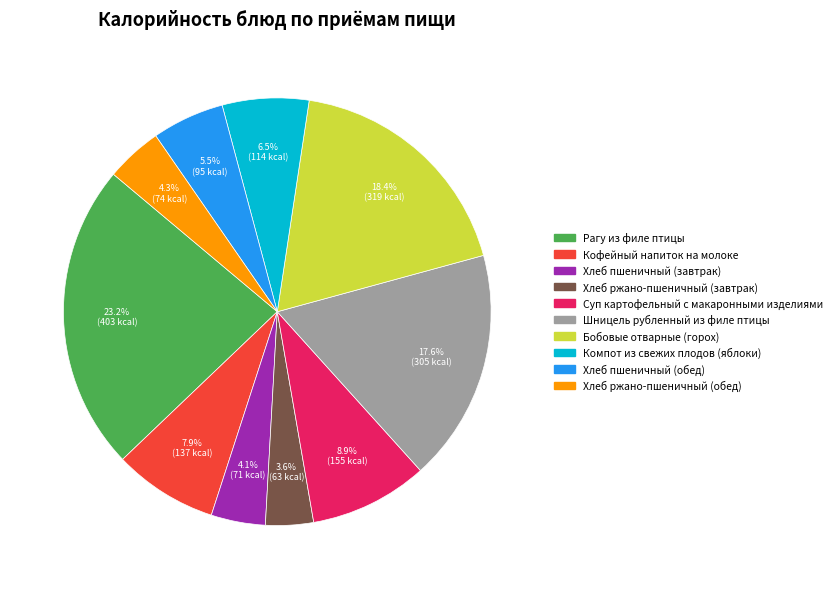

What is the total percentage of Рагу из филе птицы and Бобовые отварные (горох)?

41.6%